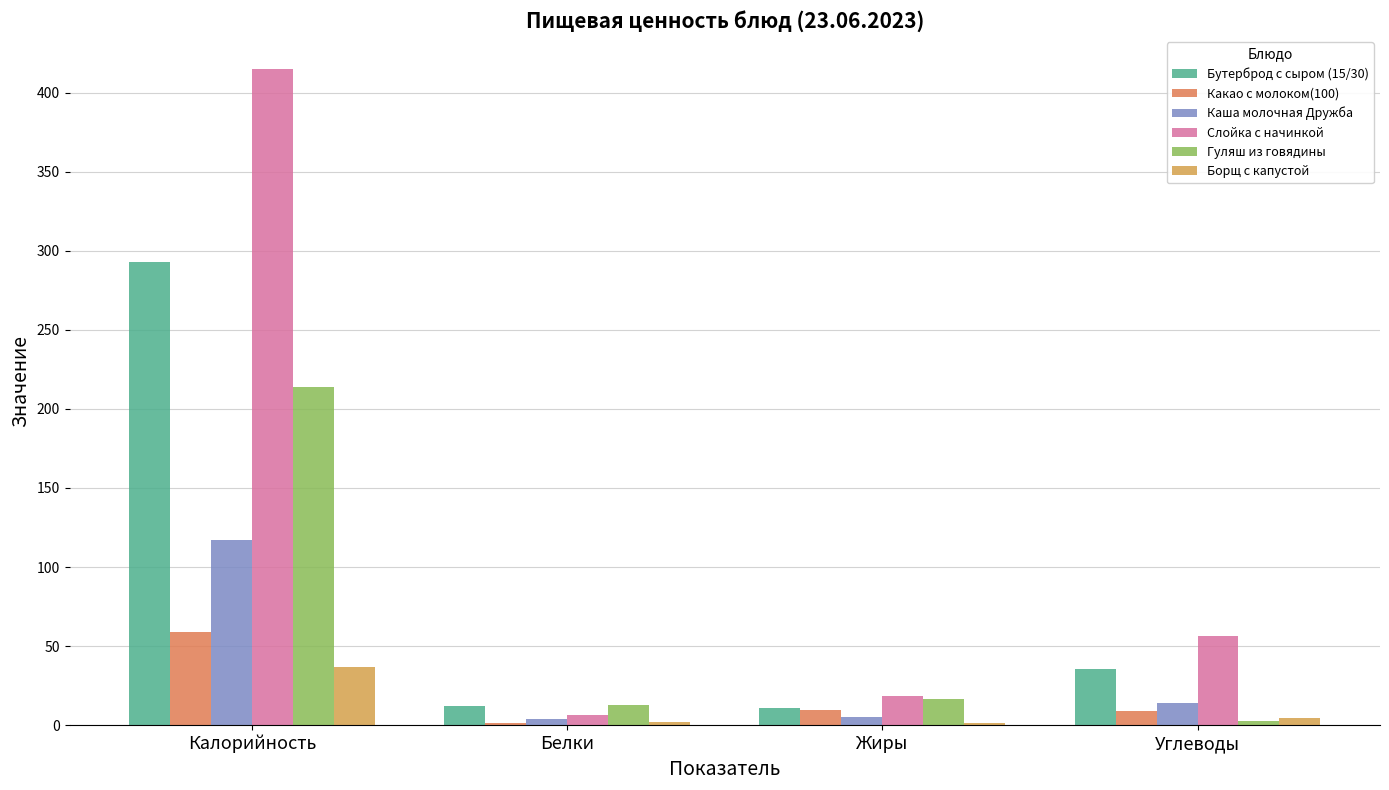

What is the difference between the Борщ с капустой values at Калорийность and Белки?

34.8